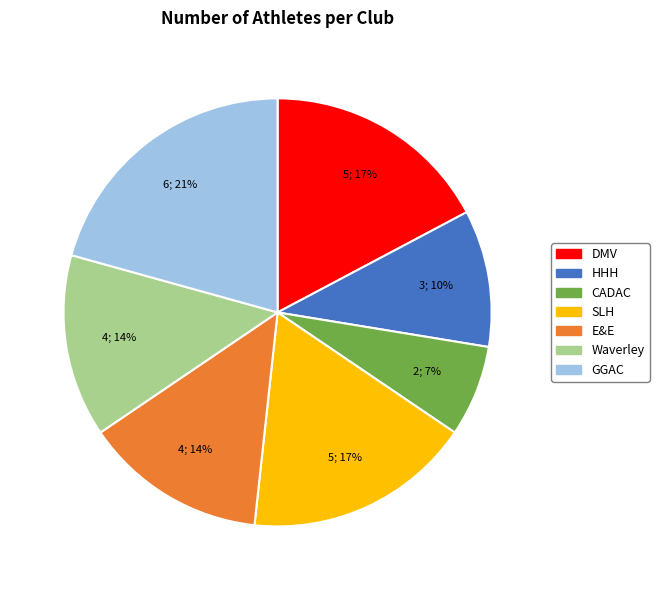

Does any single category account for the majority?

No